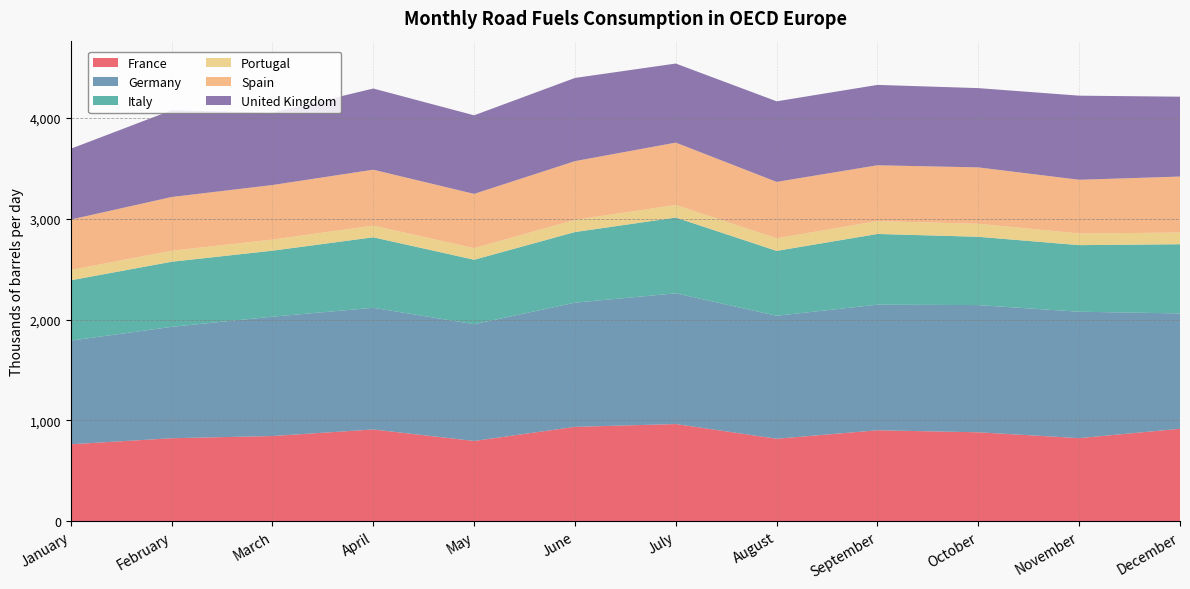

Reading left to right, extract all data points from this chart.

France: 762	822	844	909	795	935	963	817	901	881	823	916
Germany: 1029	1106	1185	1208	1159	1233	1298	1221	1247	1263	1255	1145
Italy: 599	646	655	700	640	701	752	644	702	678	661	687
Portugal: 103	109	110	116	115	121	125	125	128	129	116	116
Spain: 500	534	542	555	539	583	619	560	554	560	533	556
United Kingdom: 703	861	718	806	780	826	785	800	798	787	835	793